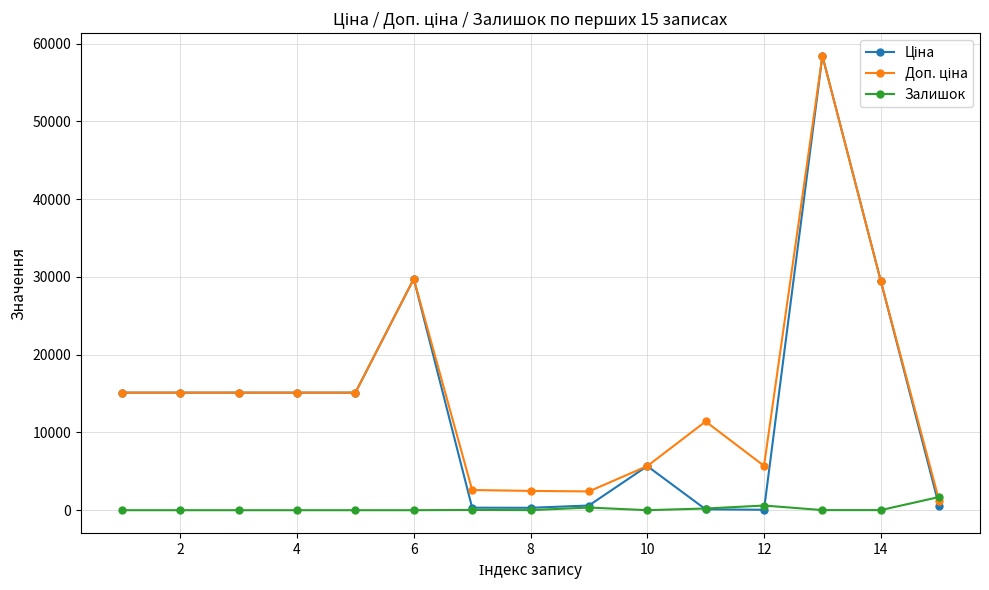

True or false: Залишок has more than 0 interior local peaks.

True